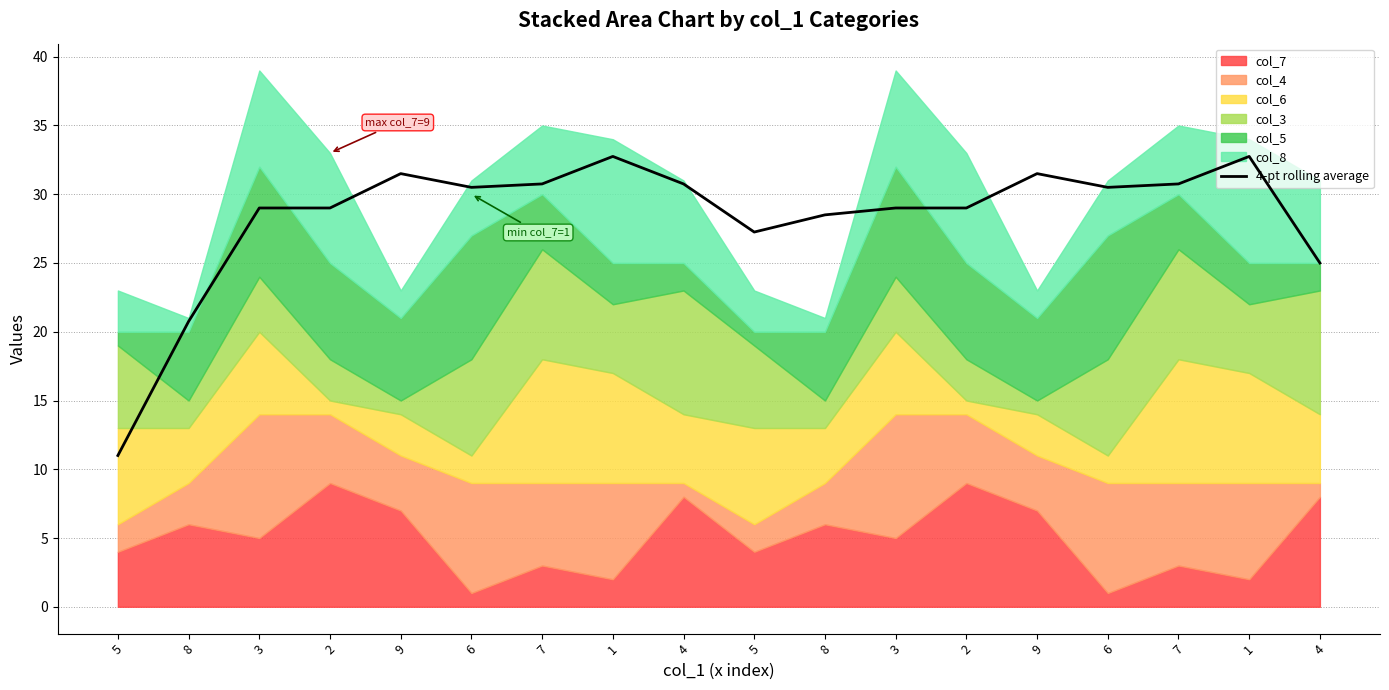

Where is the first local minimum?

6